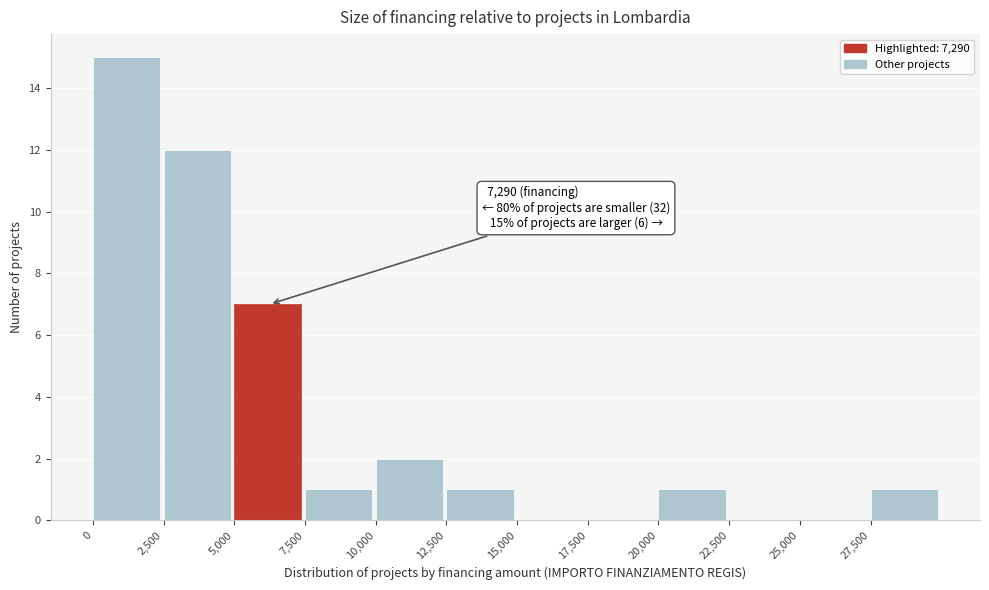

Over which range of the x-axis is the bar tallest?

0 to 2500